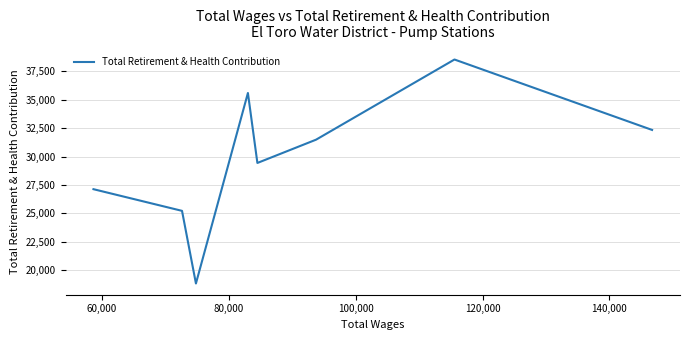

What is the difference between the maximum and minimum values?

19716